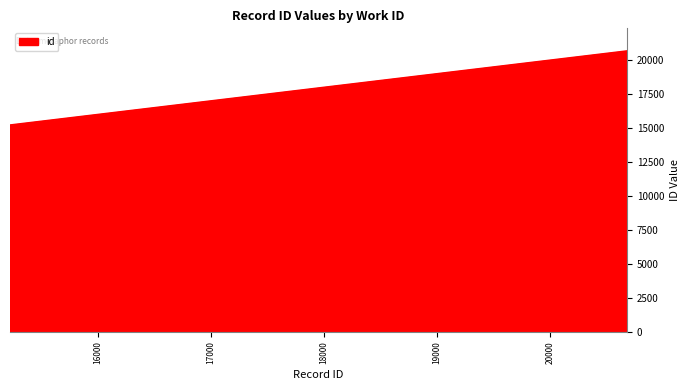

What is the greatest value displayed?

20681